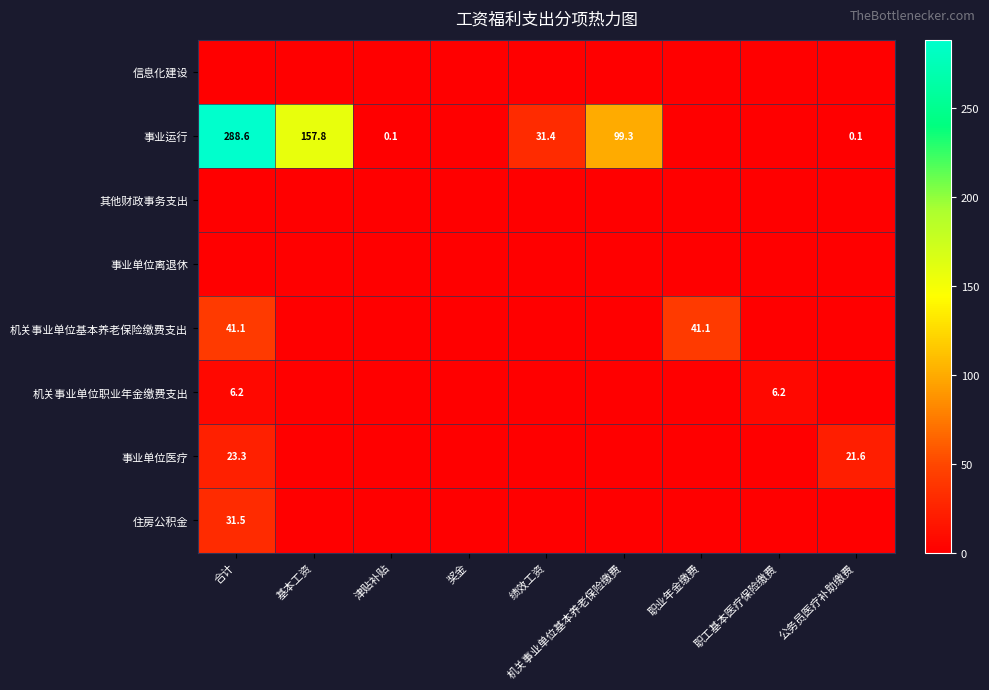

How many categories are shown in the chart?

9